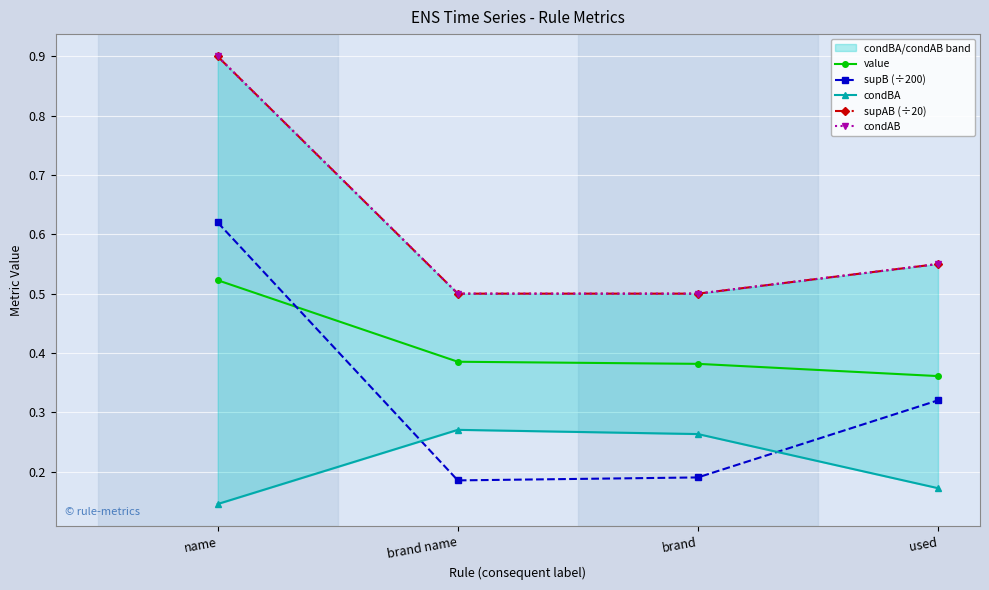

Count the number of data series in this chart.

5